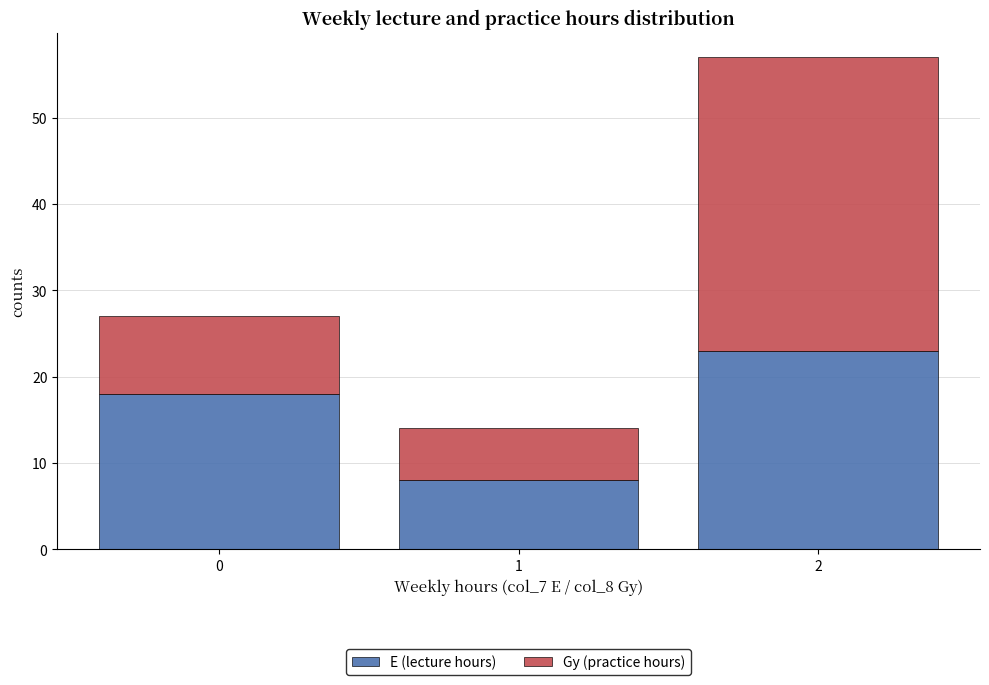

Which range on the x-axis has the tallest stacked bar (by total height)?

1.5 to 2.5